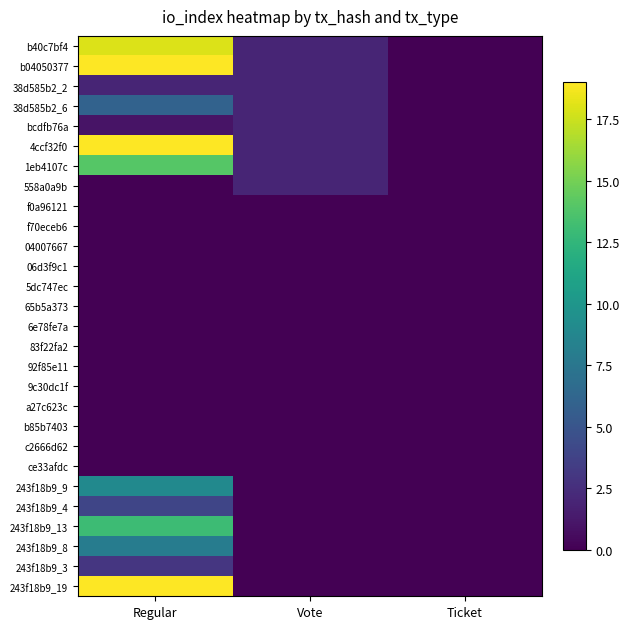

Reading left to right, what are all the values shown in this chart?

b40c7bf4: Regular=18	Vote=2	Ticket=0
b04050377: Regular=19	Vote=2	Ticket=0
38d585b2_2: Regular=2	Vote=2	Ticket=0
38d585b2_6: Regular=6	Vote=2	Ticket=0
bcdfb76a: Regular=1	Vote=2	Ticket=0
4ccf32f0: Regular=19	Vote=2	Ticket=0
1eb4107c: Regular=14	Vote=2	Ticket=0
558a0a9b: Regular=0	Vote=2	Ticket=0
f0a96121: Regular=0	Vote=0	Ticket=0
f70eceb6: Regular=0	Vote=0	Ticket=0
04007667: Regular=0	Vote=0	Ticket=0
06d3f9c1: Regular=0	Vote=0	Ticket=0
5dc747ec: Regular=0	Vote=0	Ticket=0
65b5a373: Regular=0	Vote=0	Ticket=0
6e78fe7a: Regular=0	Vote=0	Ticket=0
83f22fa2: Regular=0	Vote=0	Ticket=0
92f85e11: Regular=0	Vote=0	Ticket=0
9c30dc1f: Regular=0	Vote=0	Ticket=0
a27c623c: Regular=0	Vote=0	Ticket=0
b85b7403: Regular=0	Vote=0	Ticket=0
c2666d62: Regular=0	Vote=0	Ticket=0
ce33afdc: Regular=0	Vote=0	Ticket=0
243f18b9_9: Regular=9	Vote=0	Ticket=0
243f18b9_4: Regular=4	Vote=0	Ticket=0
243f18b9_13: Regular=13	Vote=0	Ticket=0
243f18b9_8: Regular=8	Vote=0	Ticket=0
243f18b9_3: Regular=3	Vote=0	Ticket=0
243f18b9_19: Regular=19	Vote=0	Ticket=0